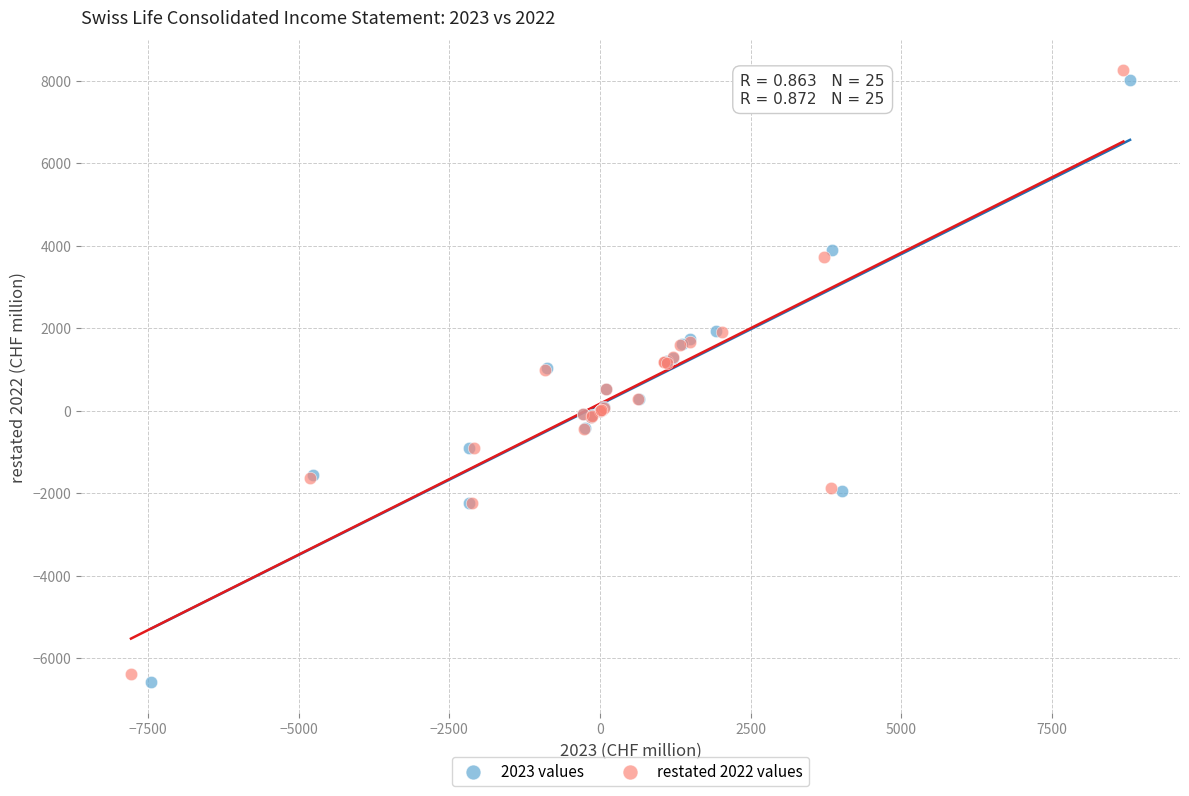

Which series reaches the maximum Y coordinate?

restated 2022 values